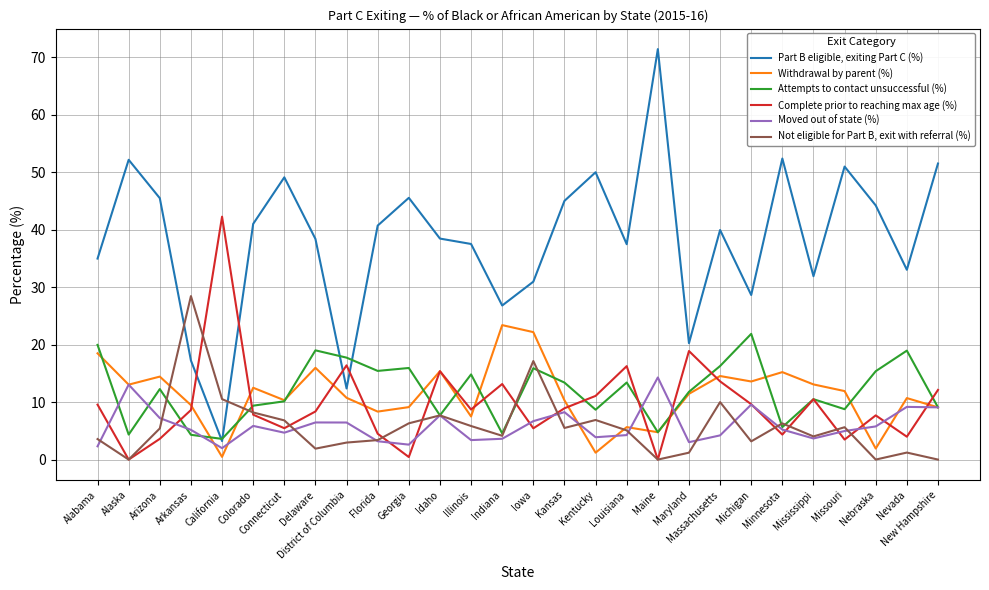

The Attempts to contact unsuccessful (%) series shows 12.3 at Kentucky. True or false?

False